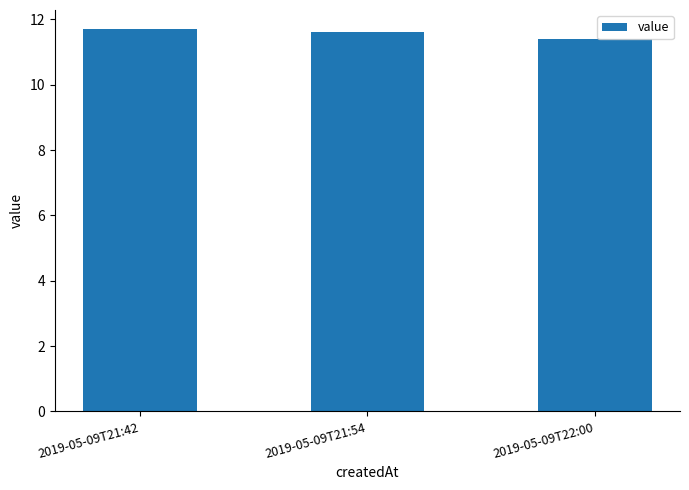

At which label is the value closest to 11?

2019-05-09T22:00